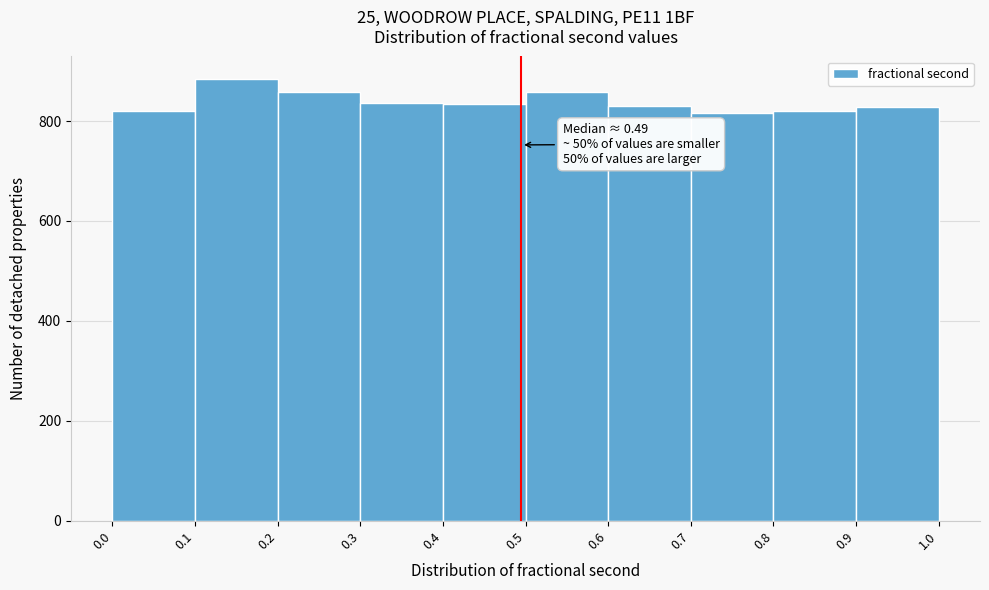

Which range on the x-axis has the tallest bar?

0.1 to 0.2